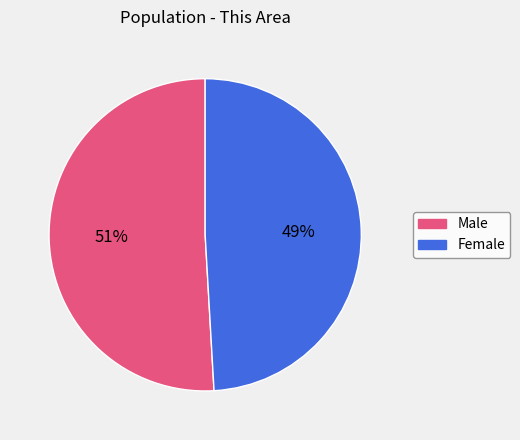

Which slice is the largest?

Male